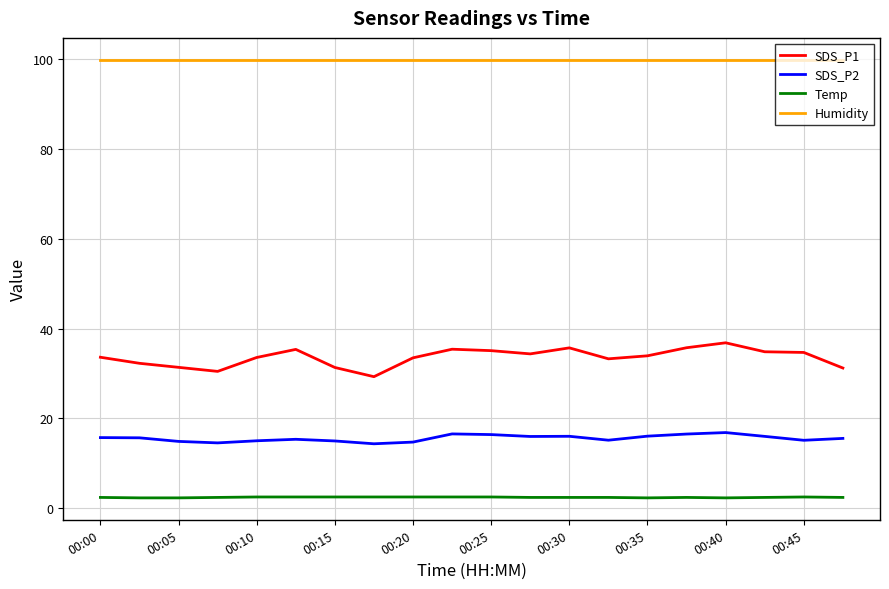

Rank the series by their maximum value, from lowest to highest.

Temp, SDS_P2, SDS_P1, Humidity